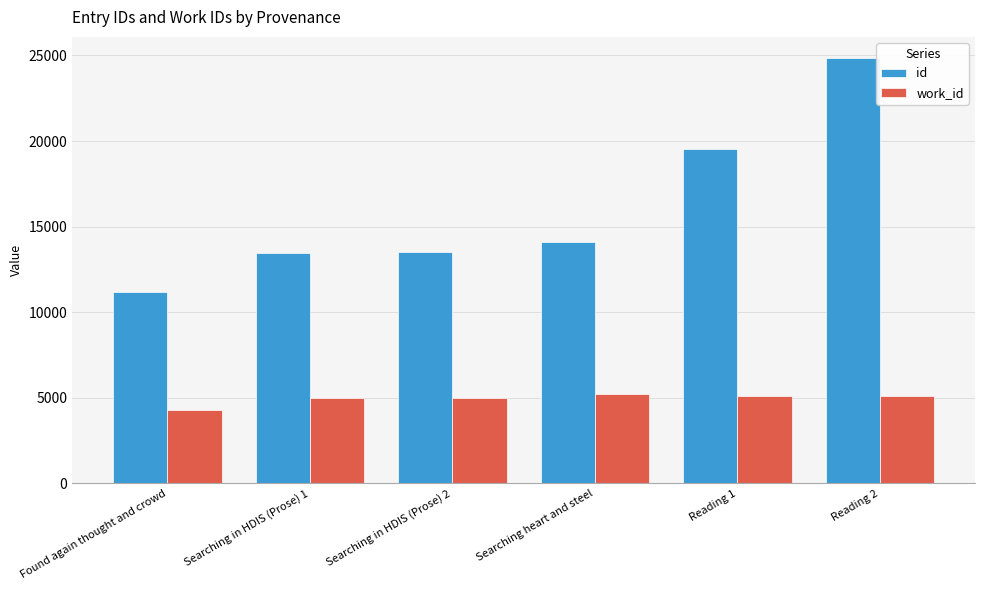

Which category has the lowest value in the work_id series?

Found again thought and crowd